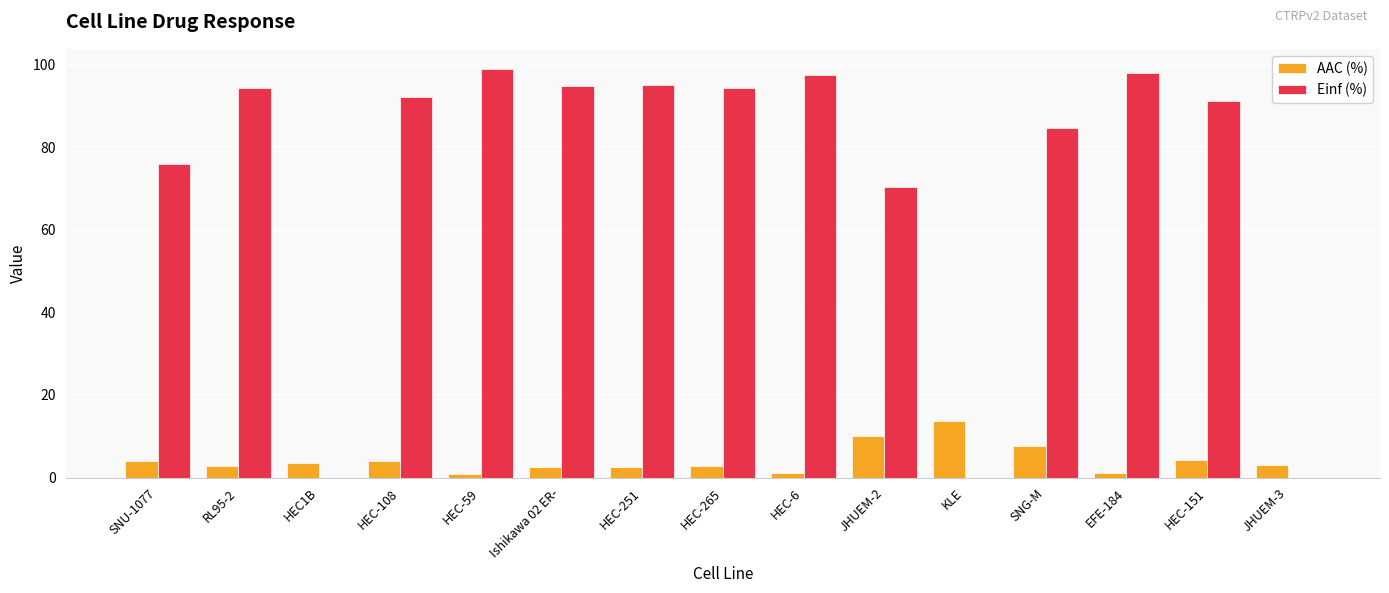

The AAC (%) series shows 4.1 at HEC-108. True or false?

True